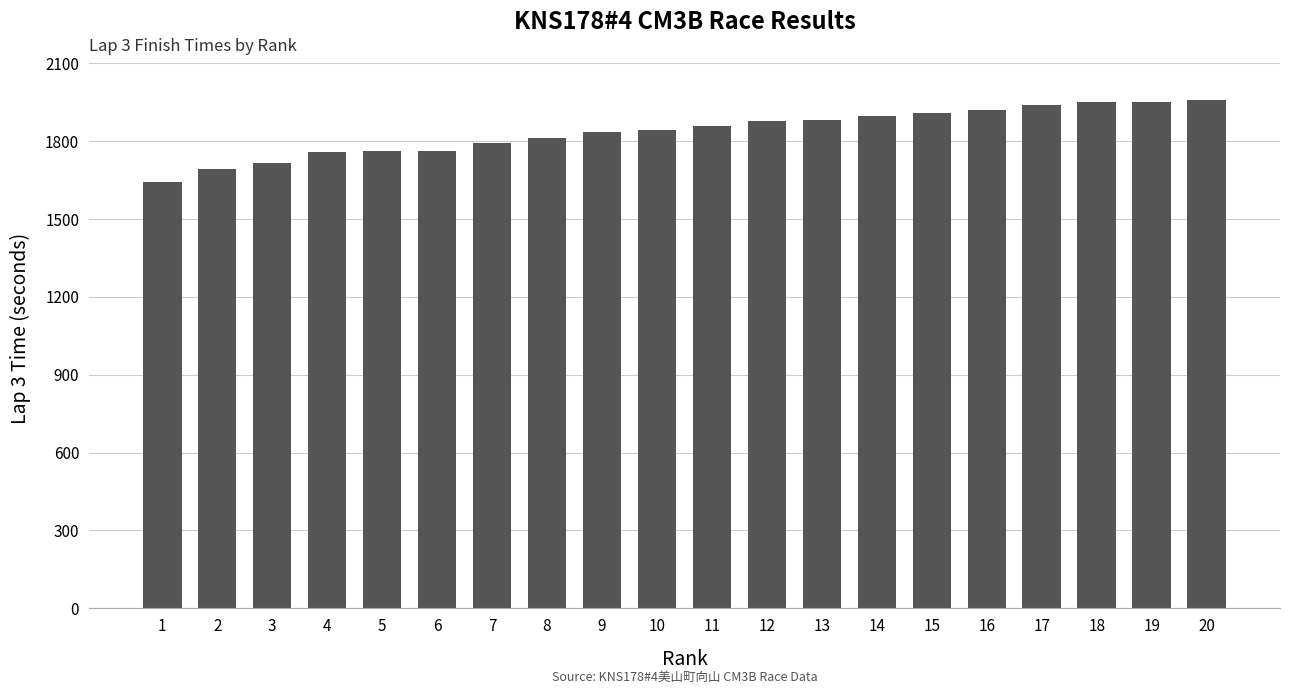

Are the bars grouped side by side (vs. stacked)?

No